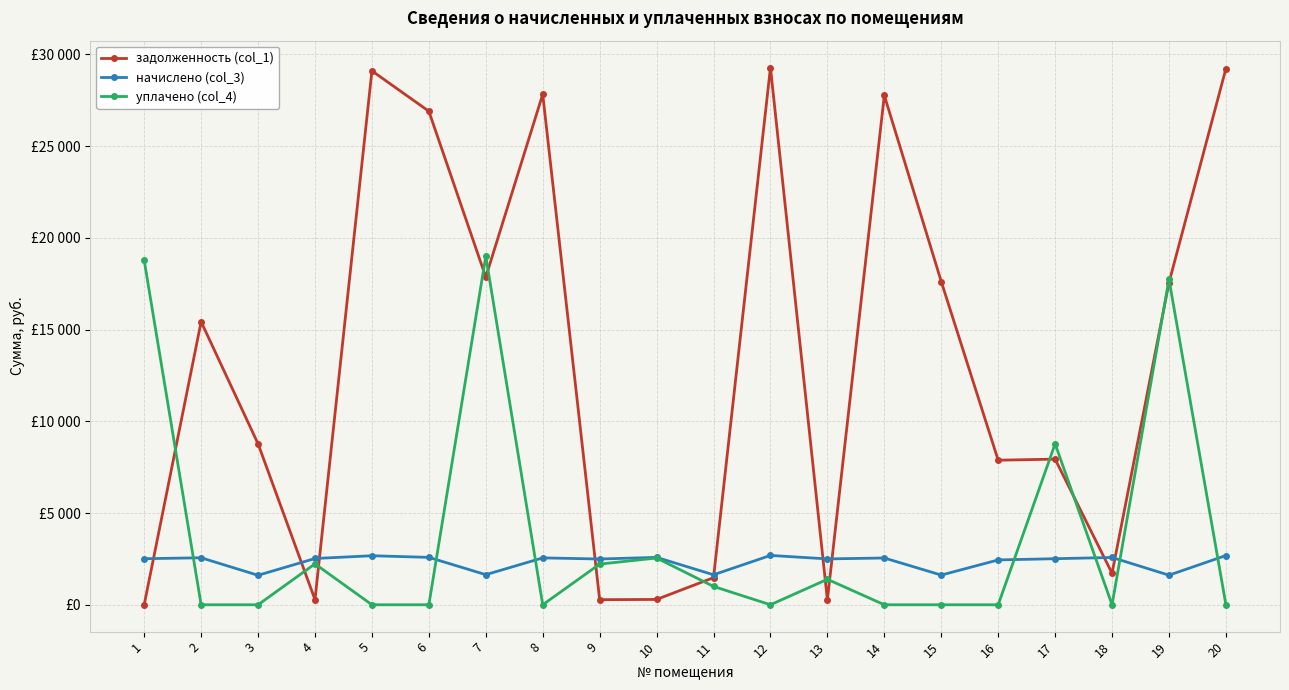

What are all the series names shown in the legend?

задолженность (col_1), начислено (col_3), уплачено (col_4)